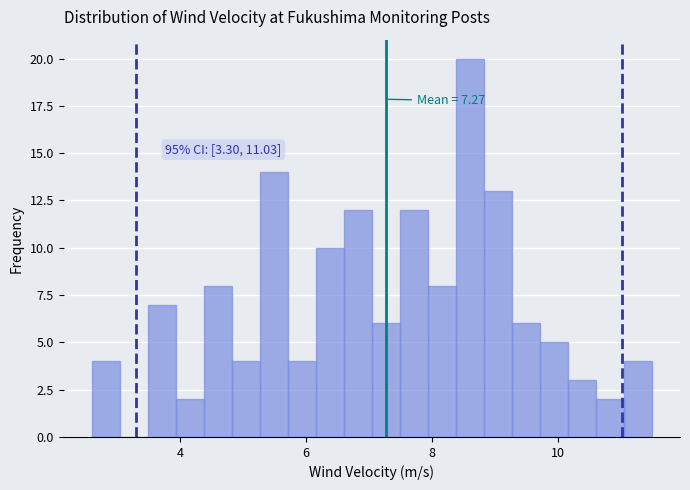

Around what value on the x-axis is the tallest bar? Give the approximate position of its centre, as read against the axis.

8.6